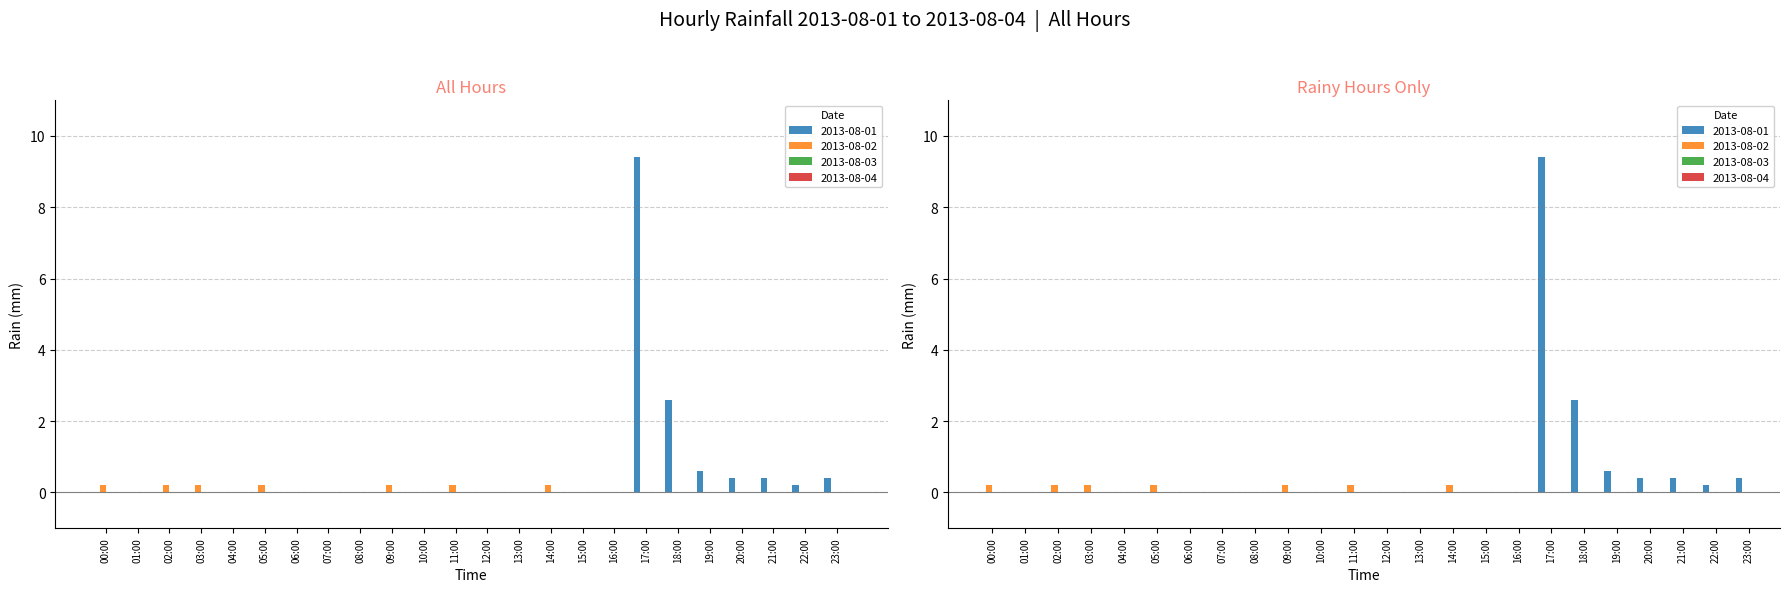

What is the difference between the second highest and second lowest values in the 2013-08-02 series?

0.2